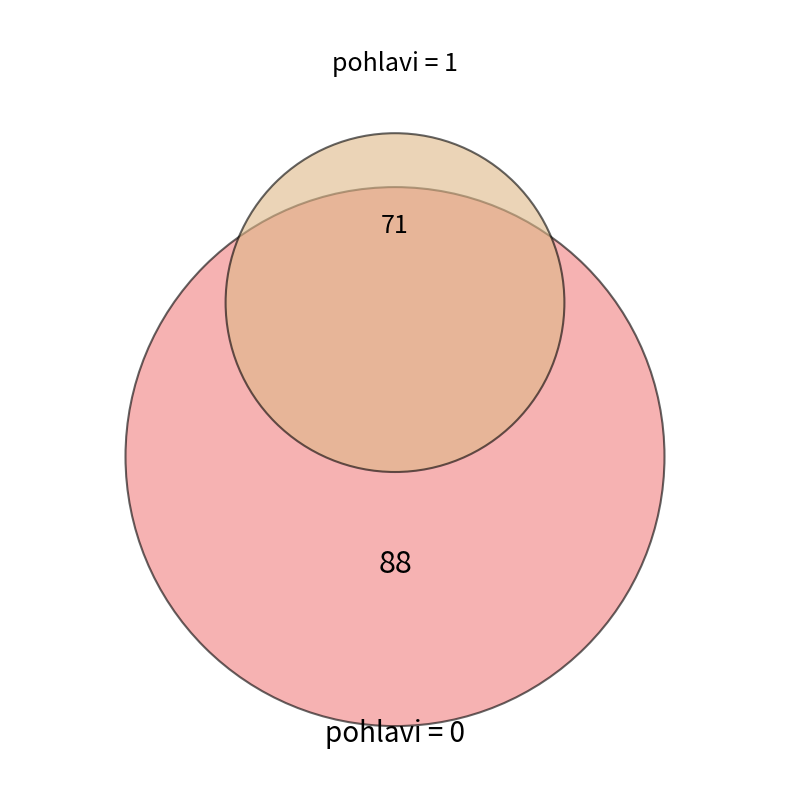

Which category has the biggest portion of the pie?

pohlavi_0